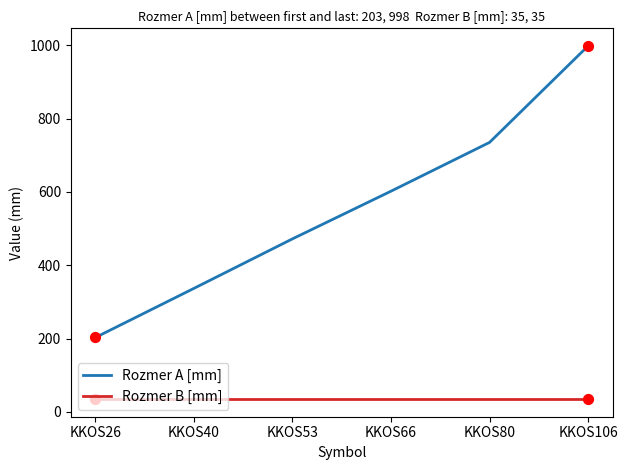

Which series has the largest range (max minus min)?

Rozmer A [mm]